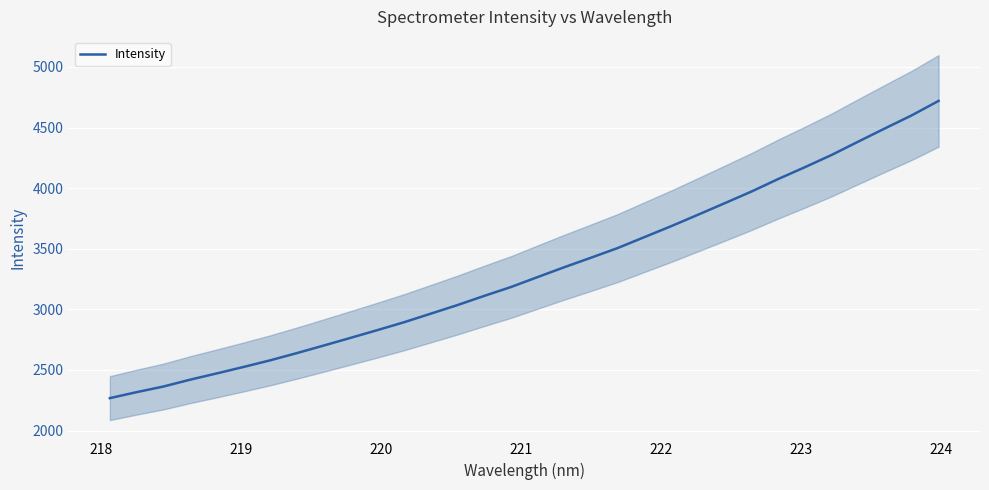

What is the sum of all values?

106248.0